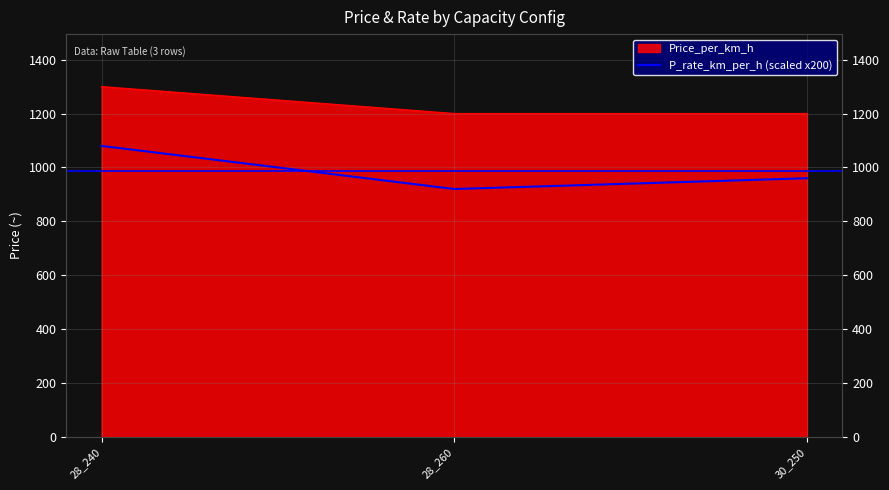

The chart shows a value of 920.0 at 28_260. True or false?

True